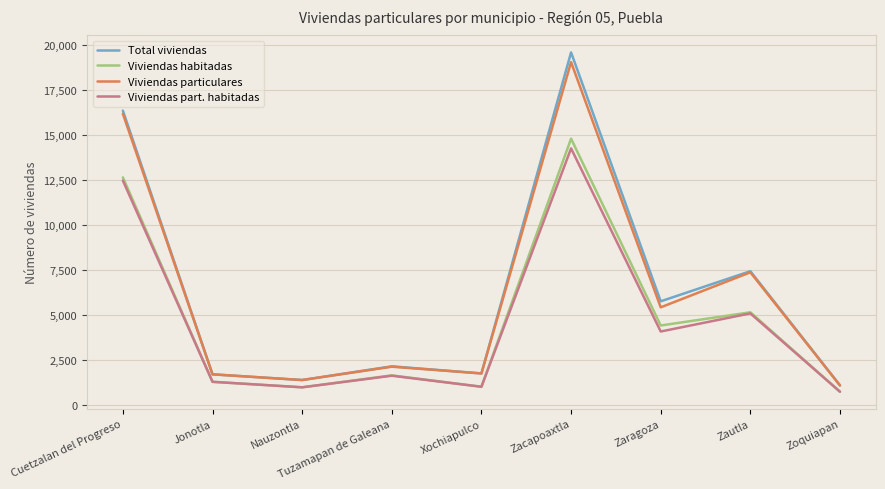

What is the total value across all series at Tuzamapan de Galeana?

7560